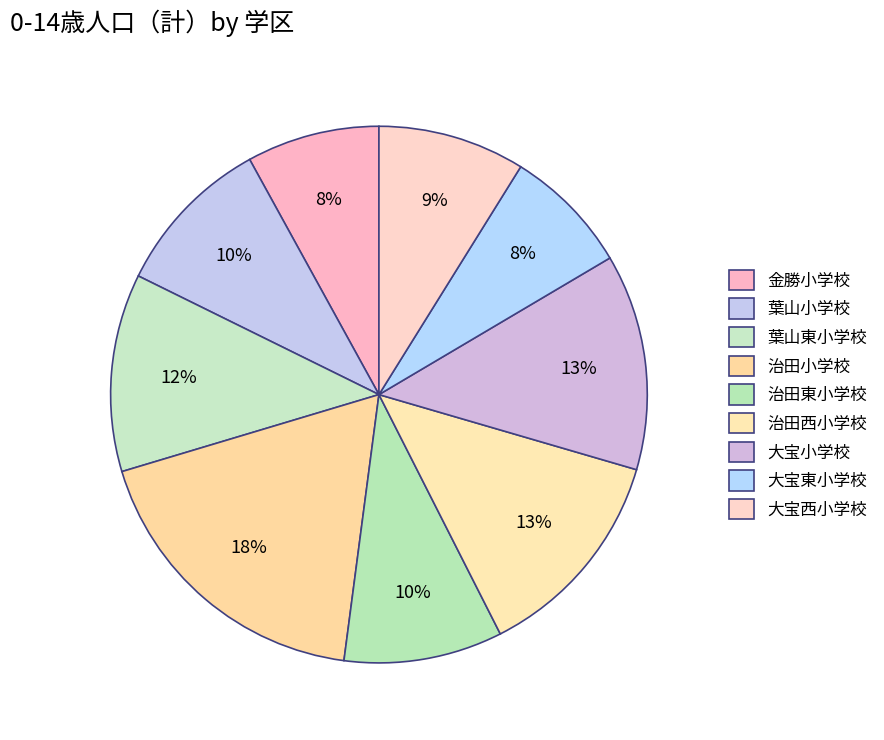

Do 治田小学校 and 治田東小学校 together represent more than half of the pie?

No